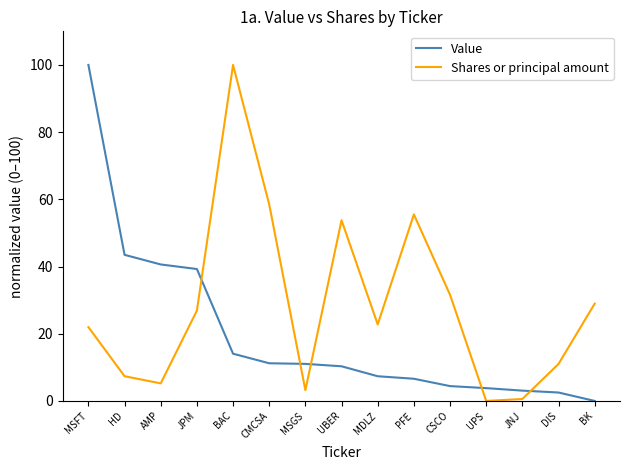

Which series changed the most between CMCSA and MDLZ?

Shares or principal amount